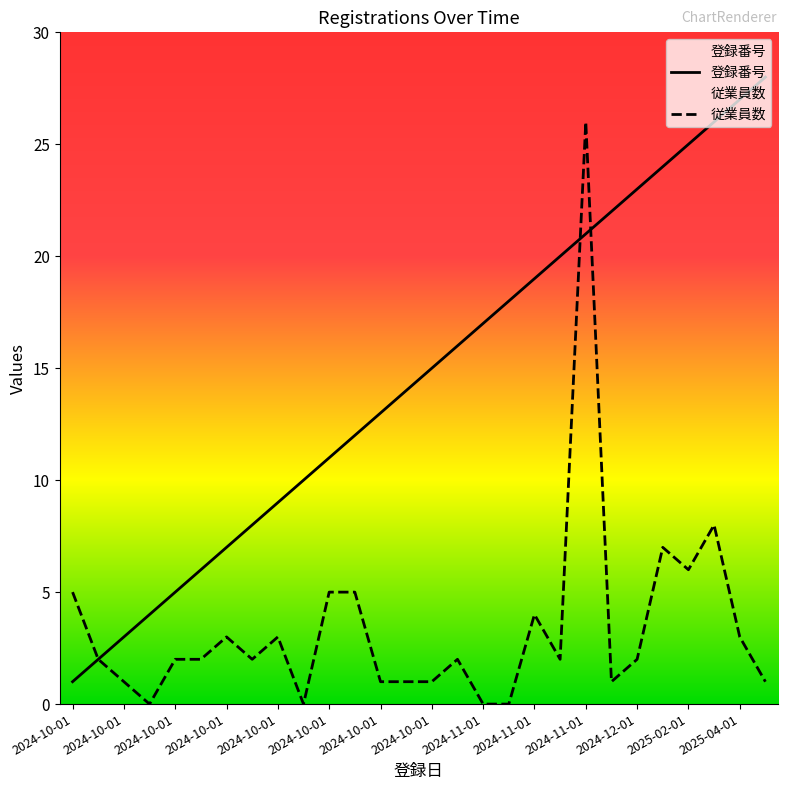

Count the number of data series in this chart.

2